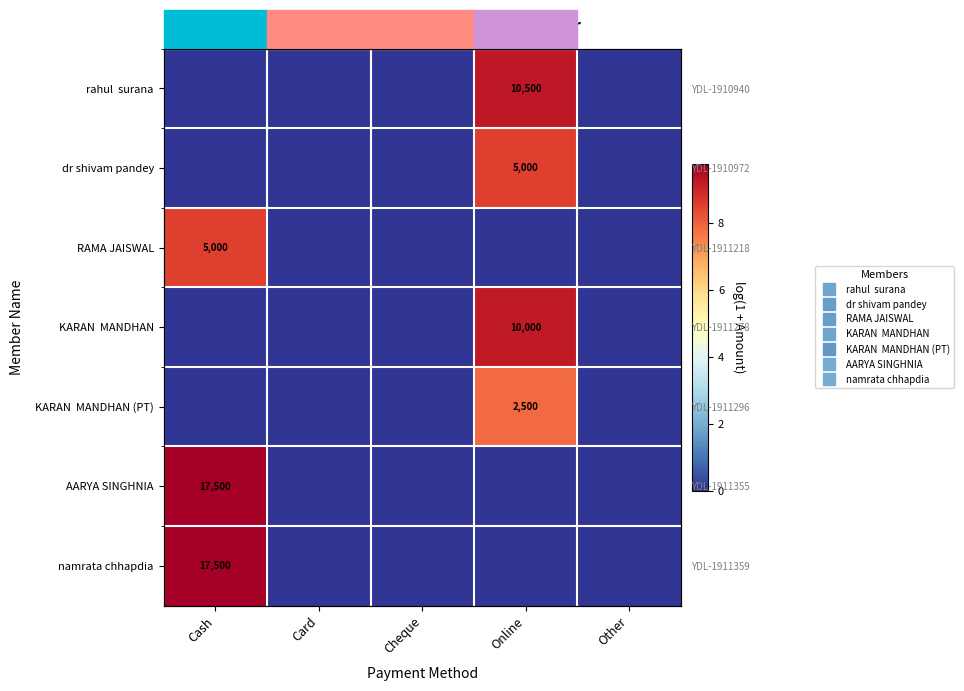

Count the RAMA JAISWAL values in the range 0 to 1.

4